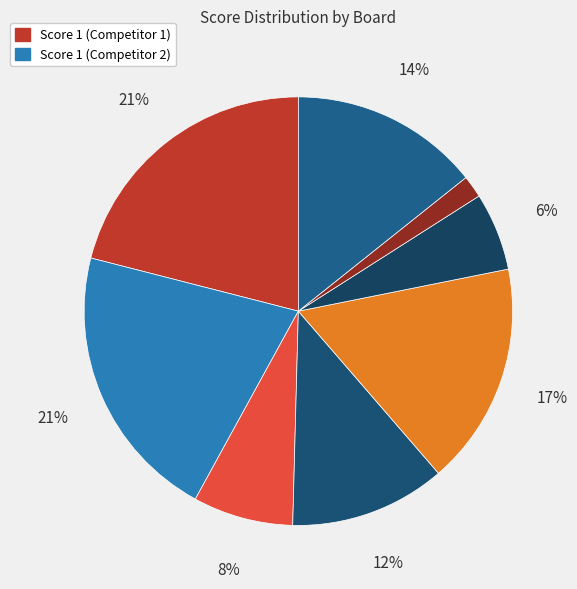

Count the number of slices in the pie.

8